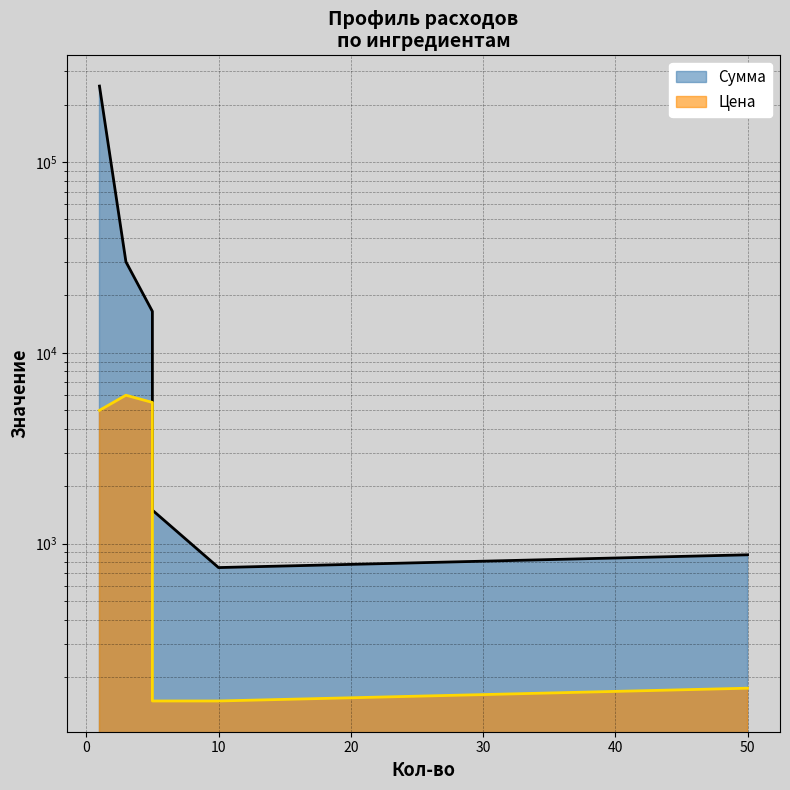

Reading right to left, transcribe all the data shown in this chart.

Сумма: 875	750	1500	5000	16500	30000	250000
Цена: 175	150	150	5000	5500	6000	5000